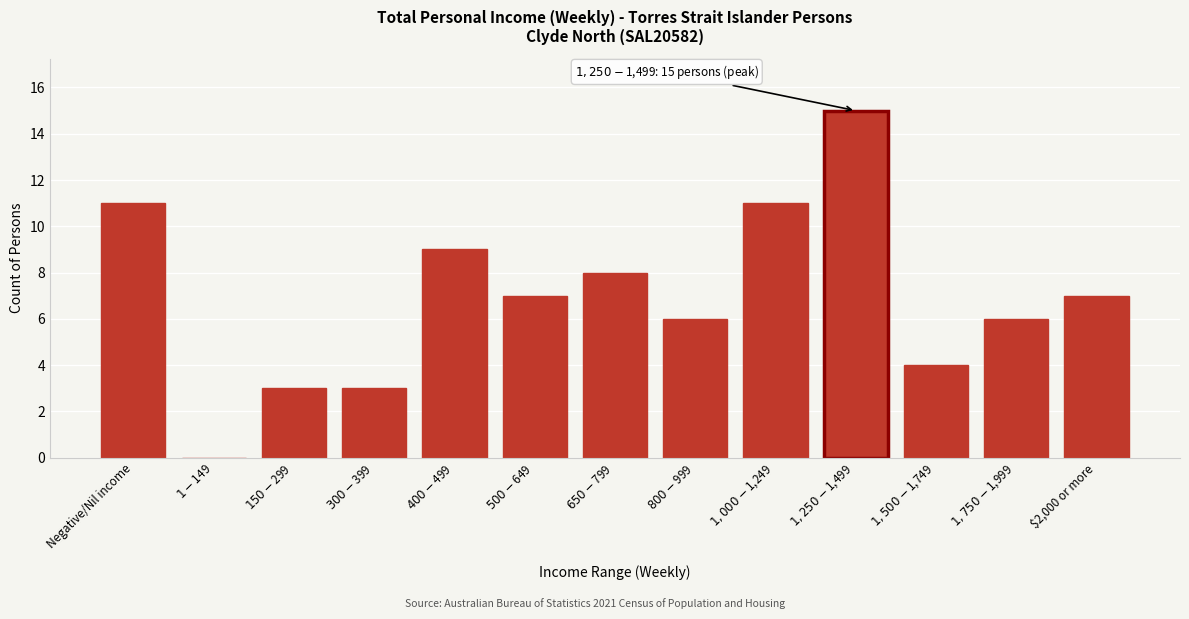

What is the sum of all values?

90